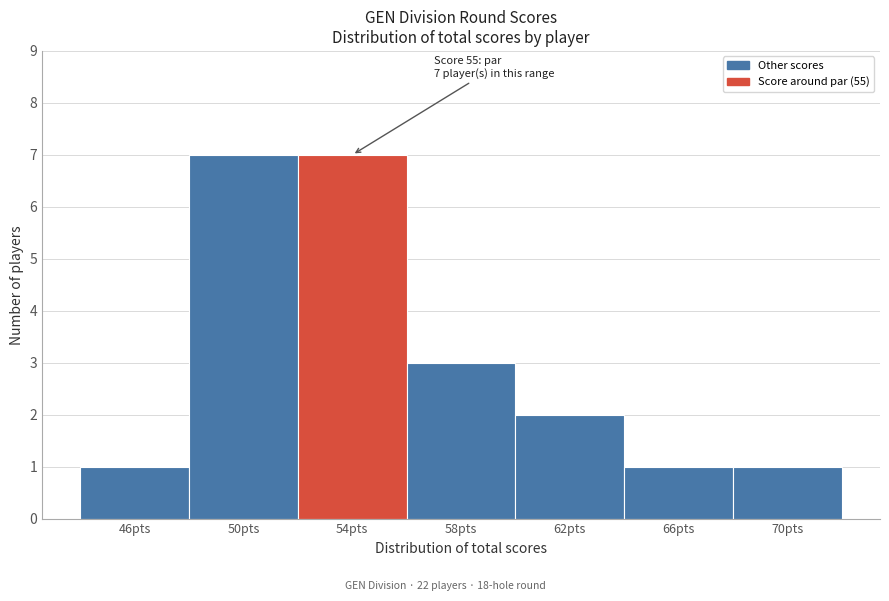

Reading left to right, list all the values displayed in this chart.

1	7	7	3	2	1	1